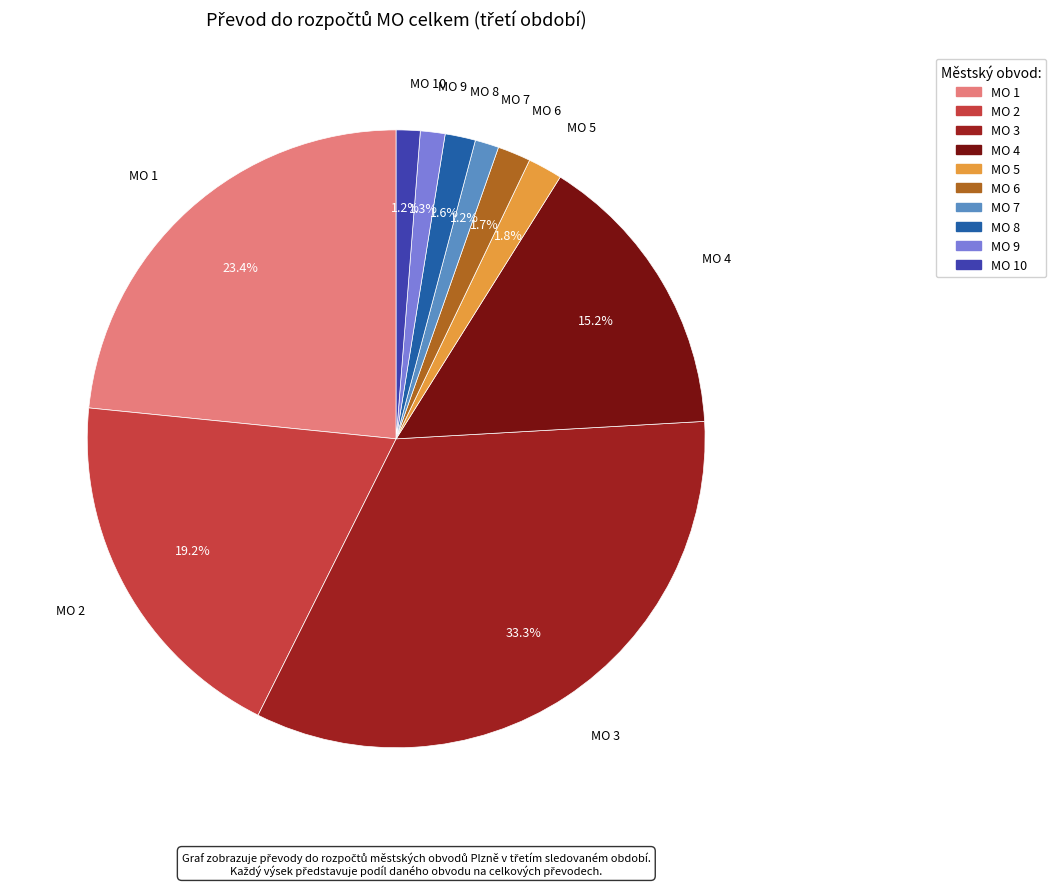

Is there a majority slice in this chart?

No